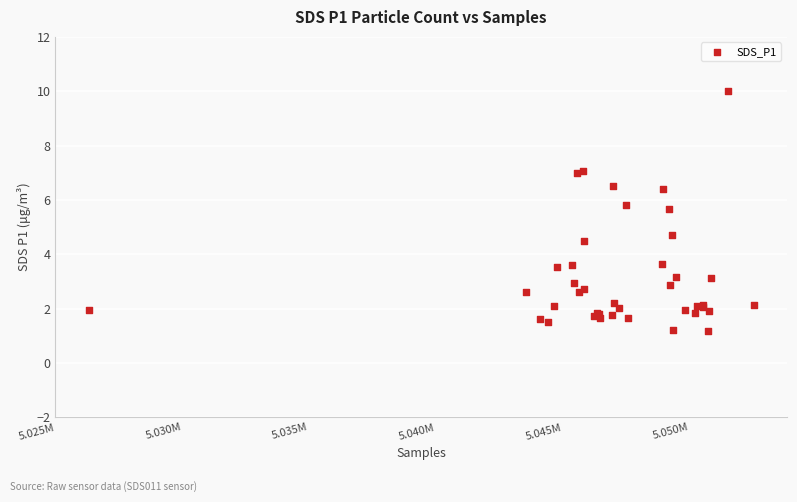

What Y value in the scatter plot is closest to 5?

4.7